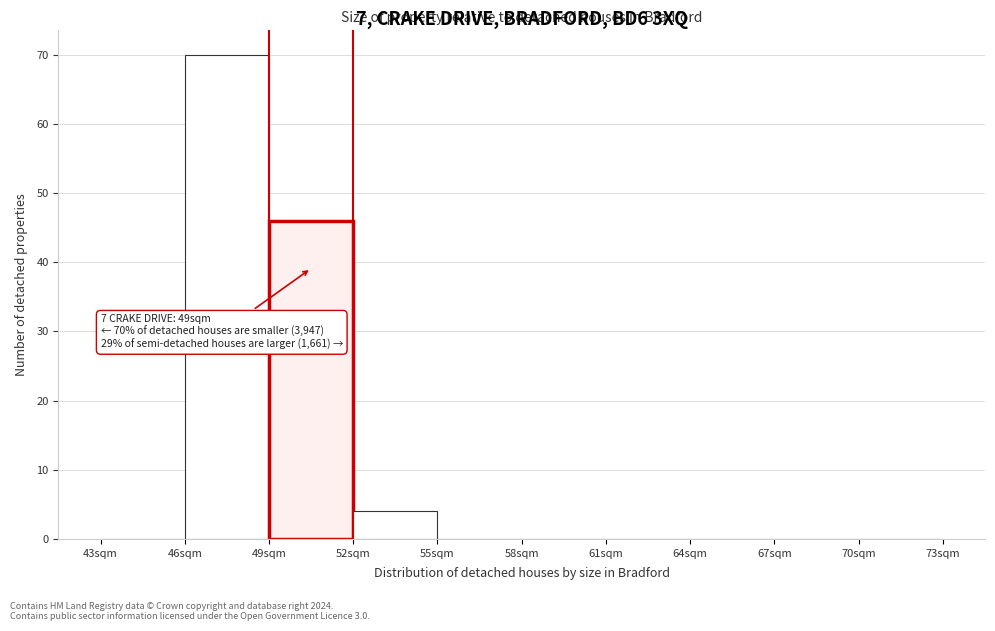

Which range on the x-axis has the tallest bar?

46 to 49